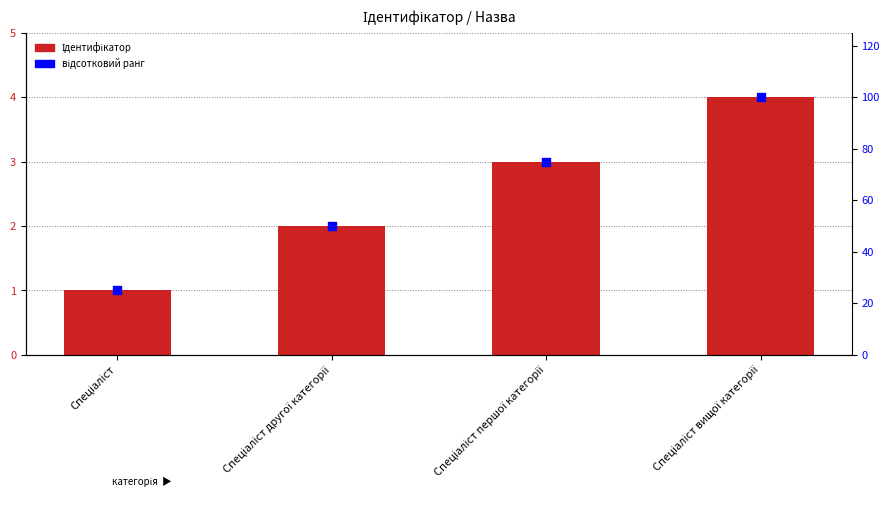

What is the total value across all series at Спеціаліст другої категорії?

52